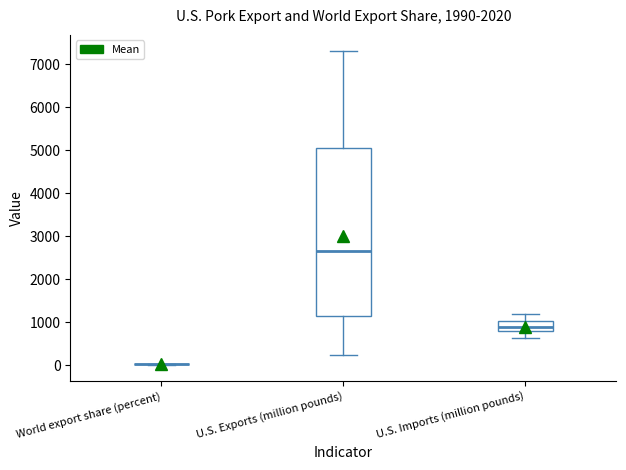

Reading left to right, read every box against the y-axis: the position of its median line, the range the box covers, and the ends of its whiskers. The values are not printed on the chart, so give them approximately, as read against the axis.

World export share (percent): box collapsed to a line at 0, whiskers 0 to 0
U.S. Exports (million pounds): median 2700, box 1100 to 5000, whiskers 200 to 7300
U.S. Imports (million pounds): median 900, box 800 to 1000, whiskers 600 to 1200